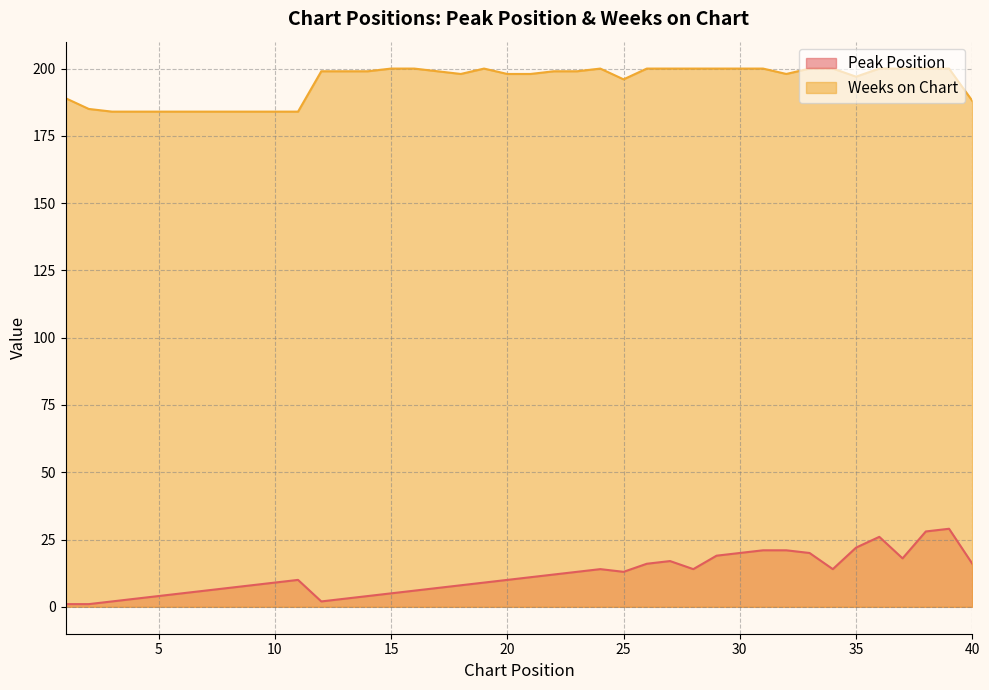

Rank the categories by Peak Position value from lowest to highest.

1, 2, 3, 12, 4, 13, 5, 14, 6, 15, 7, 16, 8, 17, 9, 18, 10, 19, 11, 20, 21, 22, 23, 25, 24, 28, 34, 26, 40, 27, 37, 29, 30, 33, 31, 32, 35, 36, 38, 39